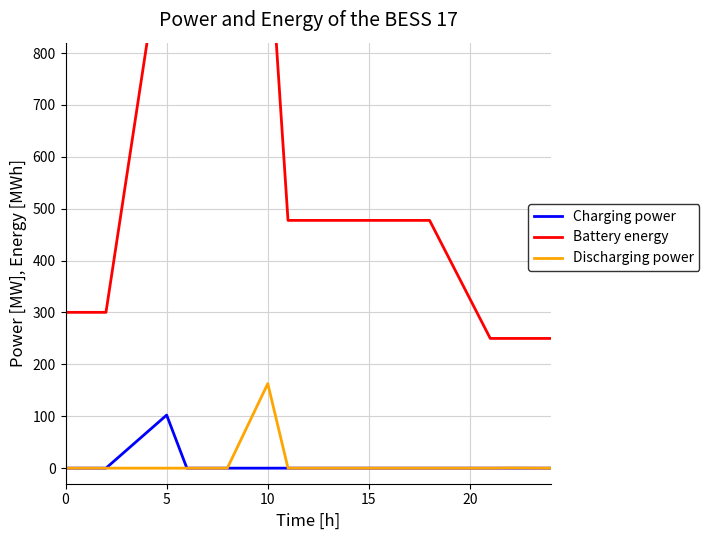

Does the chart display data point markers on the line(s)?

No